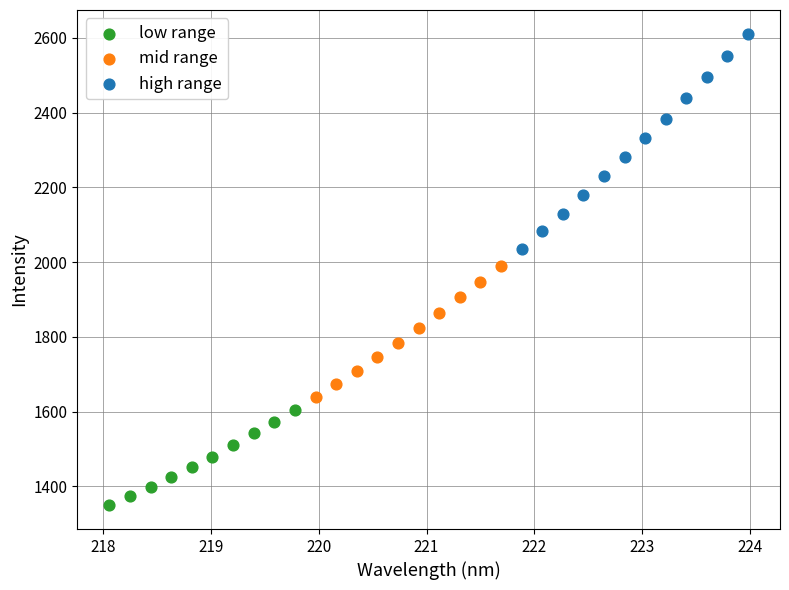

Which series reaches the minimum Y coordinate?

low range